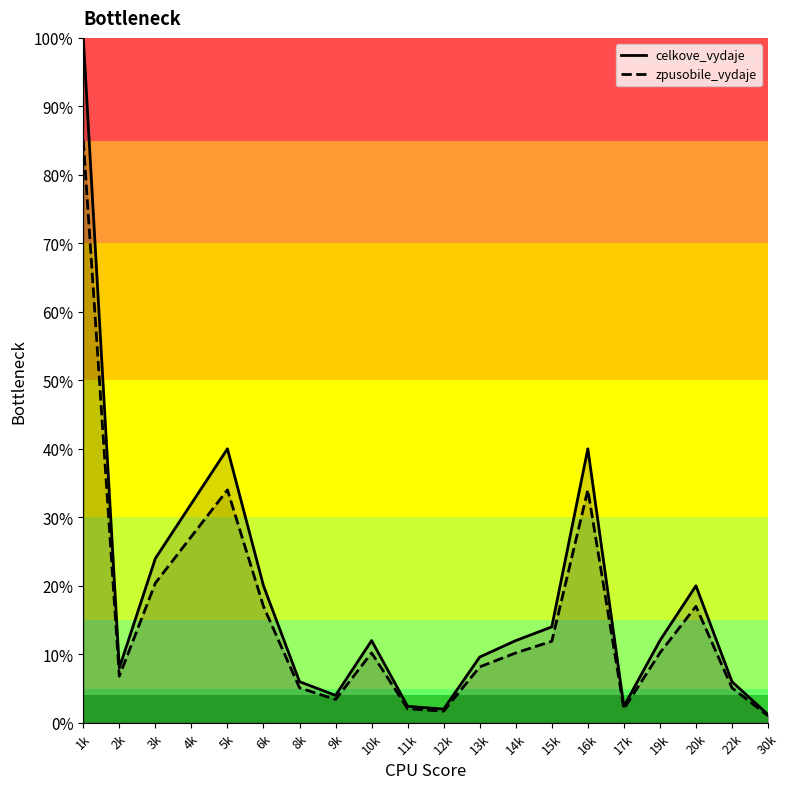

What is the sum of the zpusobile_vydaje_line values at 4k and 14k?

0.4